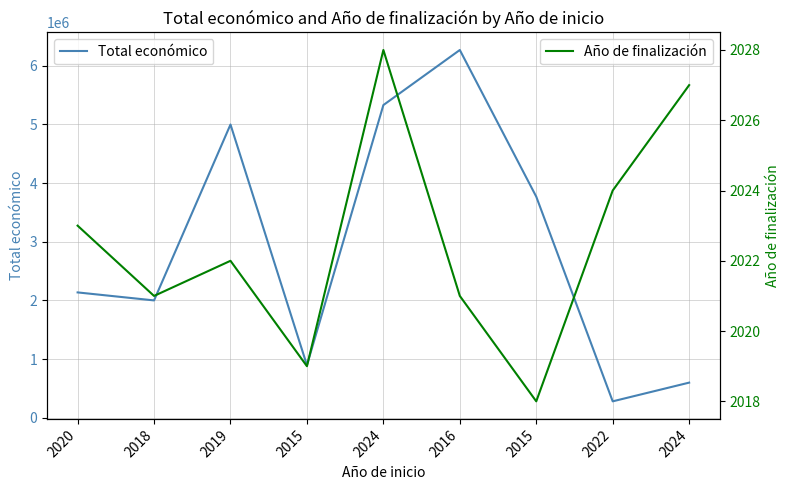

Reading left to right, what are all the values shown in this chart?

Total económico: 2020=2136174	2018=1999927	2019=4997945	2015=895500	2024=5329362	2016=6267994	2015=3768012	2022=279710	2024=598609
Año de finalización: 2020=2023	2018=2021	2019=2022	2015=2019	2024=2028	2016=2021	2015=2018	2022=2024	2024=2027